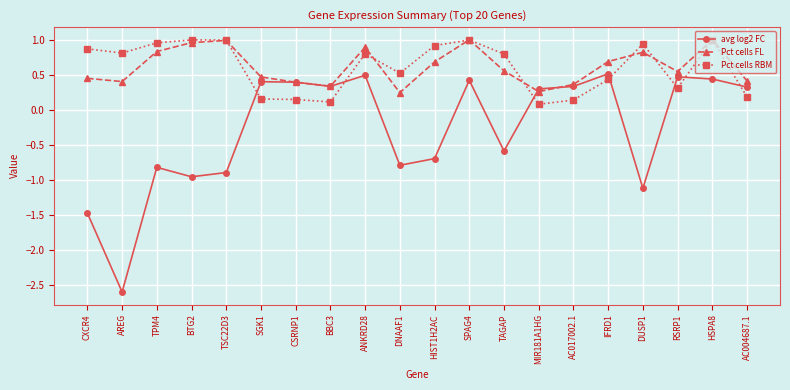

Which series has the largest range (max minus min)?

avg log2 FC